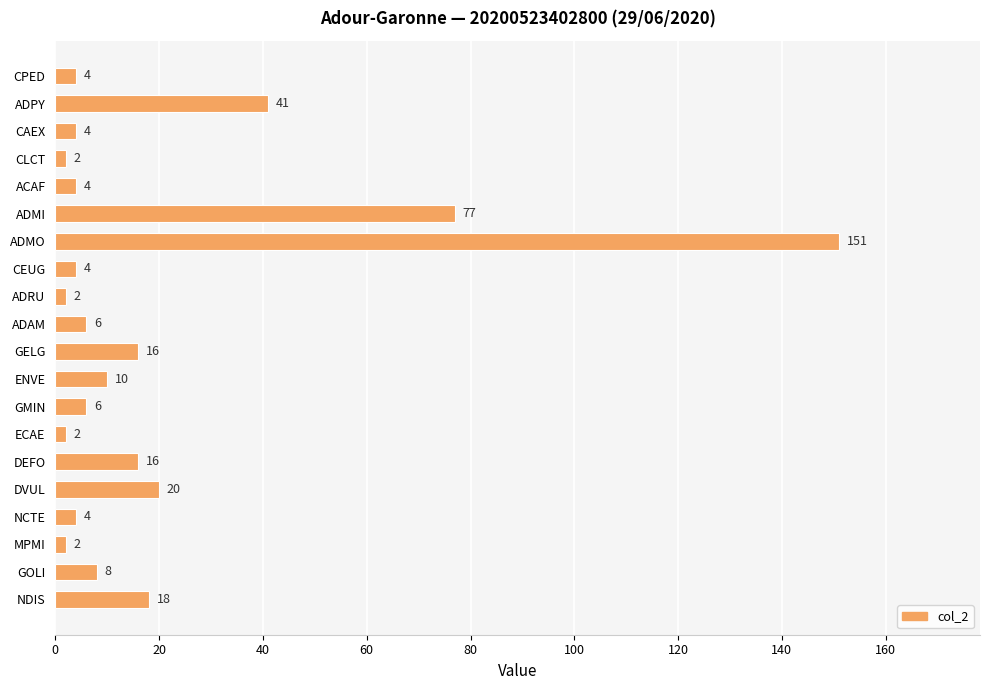

Reading top to bottom, transcribe all the data shown in this chart.

CPED=4	ADPY=41	CAEX=4	CLCT=2	ACAF=4	ADMI=77	ADMO=151	CEUG=4	ADRU=2	ADAM=6	GELG=16	ENVE=10	GMIN=6	ECAE=2	DEFO=16	DVUL=20	NCTE=4	MPMI=2	GOLI=8	NDIS=18